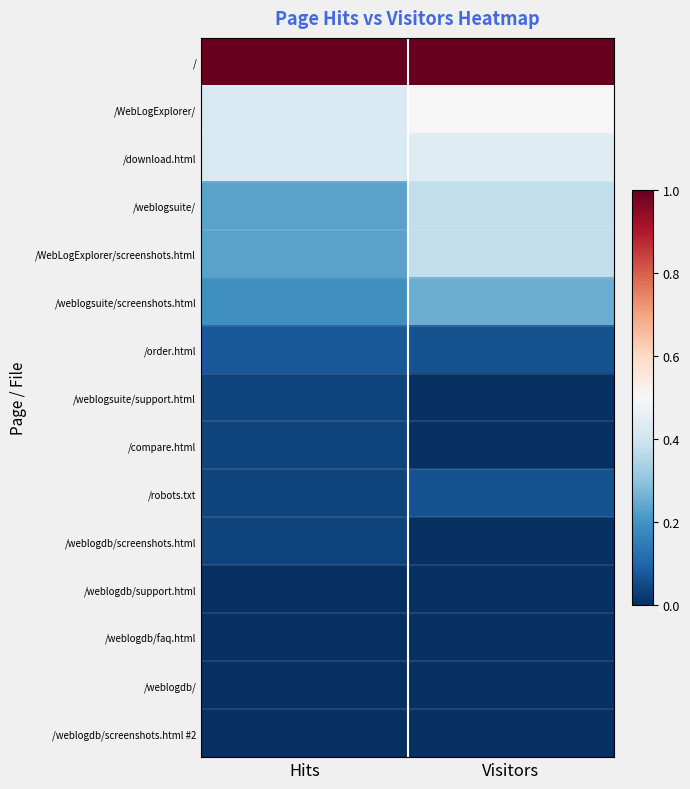

Reading left to right, what are all the values shown in this chart?

/: Hits=1.0	Visitors=1.0
/WebLogExplorer/: Hits=0.4	Visitors=0.5
/download.html: Hits=0.4	Visitors=0.4
/weblogsuite/: Hits=0.2	Visitors=0.4
/WebLogExplorer/screenshots.html: Hits=0.2	Visitors=0.4
/weblogsuite/screenshots.html: Hits=0.2	Visitors=0.2
/order.html: Hits=0.1	Visitors=0.1
/weblogsuite/support.html: Hits=0.0	Visitors=0.0
/compare.html: Hits=0.0	Visitors=0.0
/robots.txt: Hits=0.0	Visitors=0.1
/weblogdb/screenshots.html: Hits=0.0	Visitors=0.0
/weblogdb/support.html: Hits=0.0	Visitors=0.0
/weblogdb/faq.html: Hits=0.0	Visitors=0.0
/weblogdb/: Hits=0.0	Visitors=0.0
/weblogdb/screenshots.html #2: Hits=0.0	Visitors=0.0